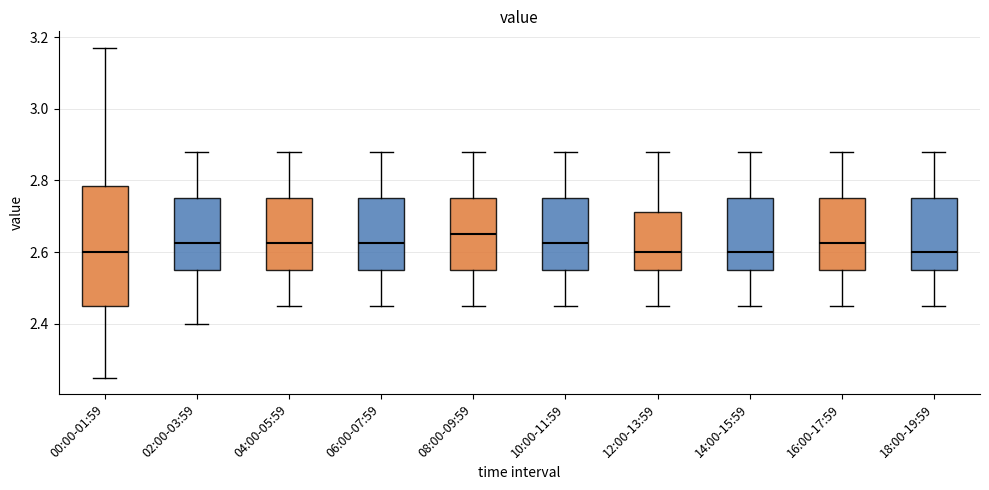

Comparing the boxes themselves (not the whiskers), which one is the tallest?

00:00-01:59